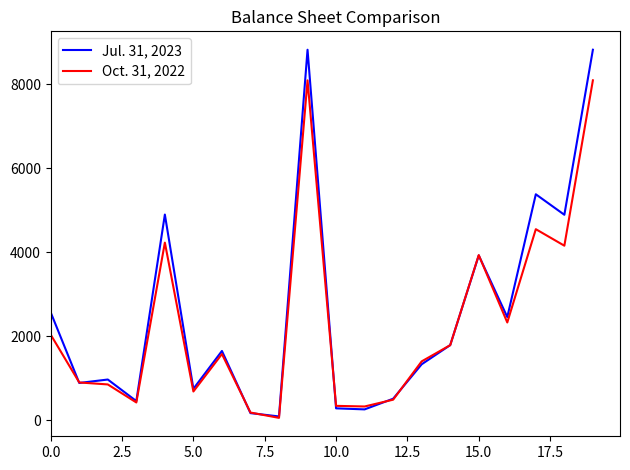

Which series has the largest range (max minus min)?

Jul. 31, 2023